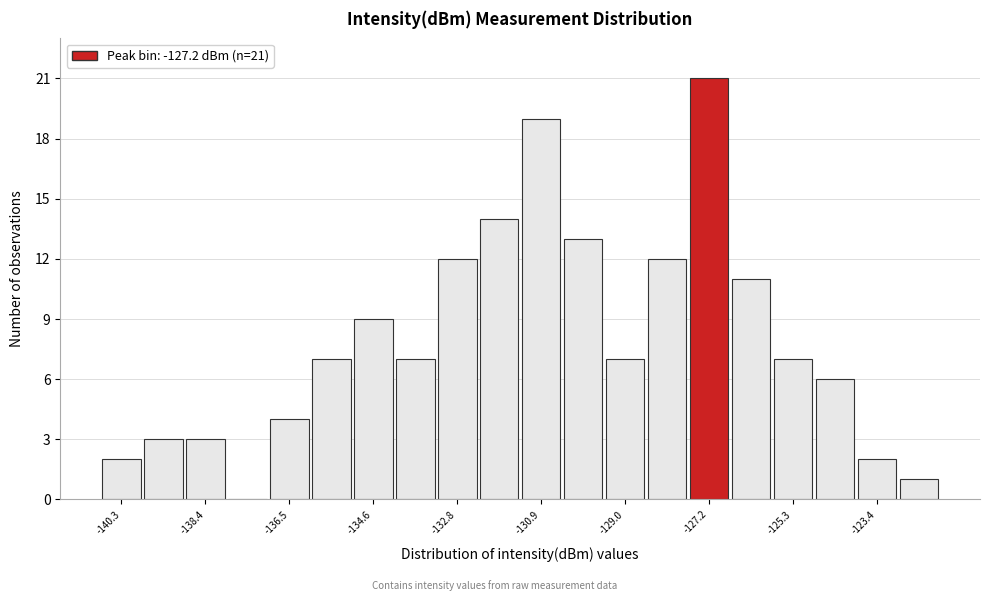

Which range on the x-axis has the tallest bar?

-127.6 to -126.6